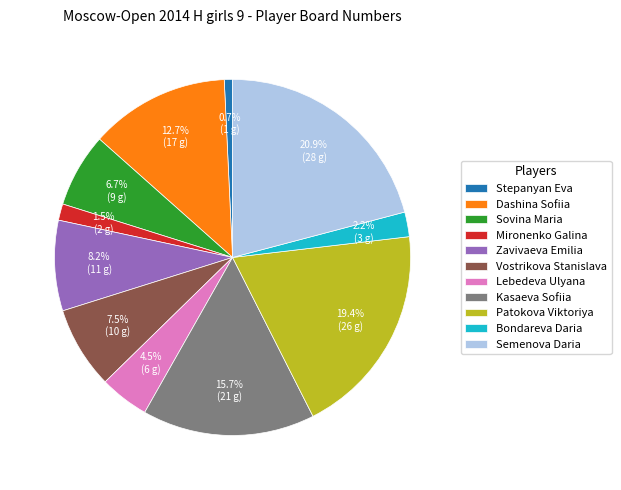

Is it true that Dashina Sofiia is 27% of the pie?

False